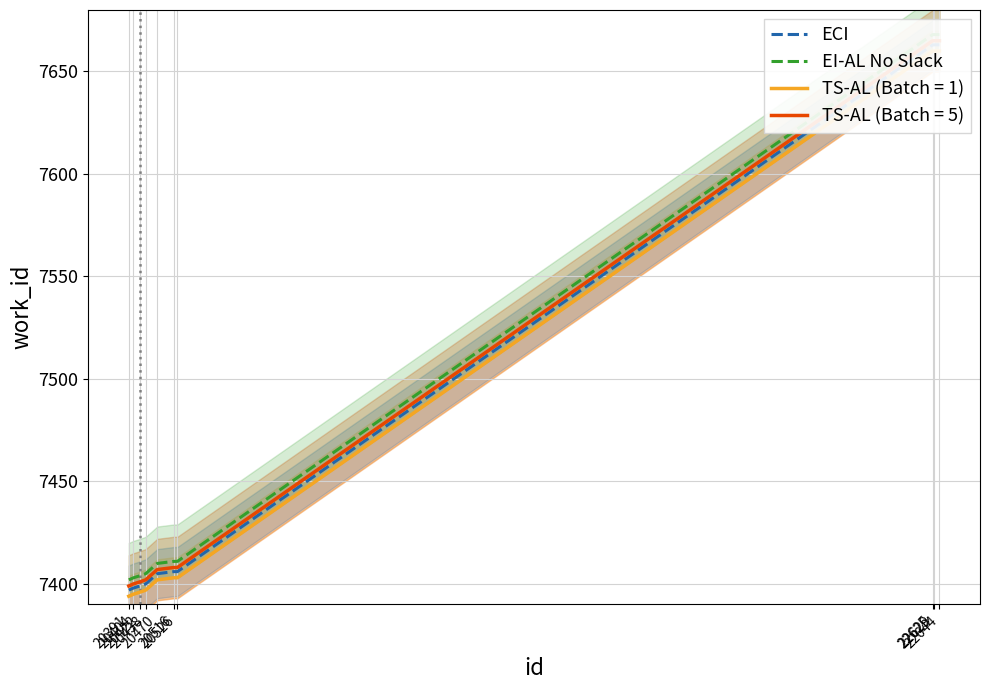

What is the greatest value displayed?

7668